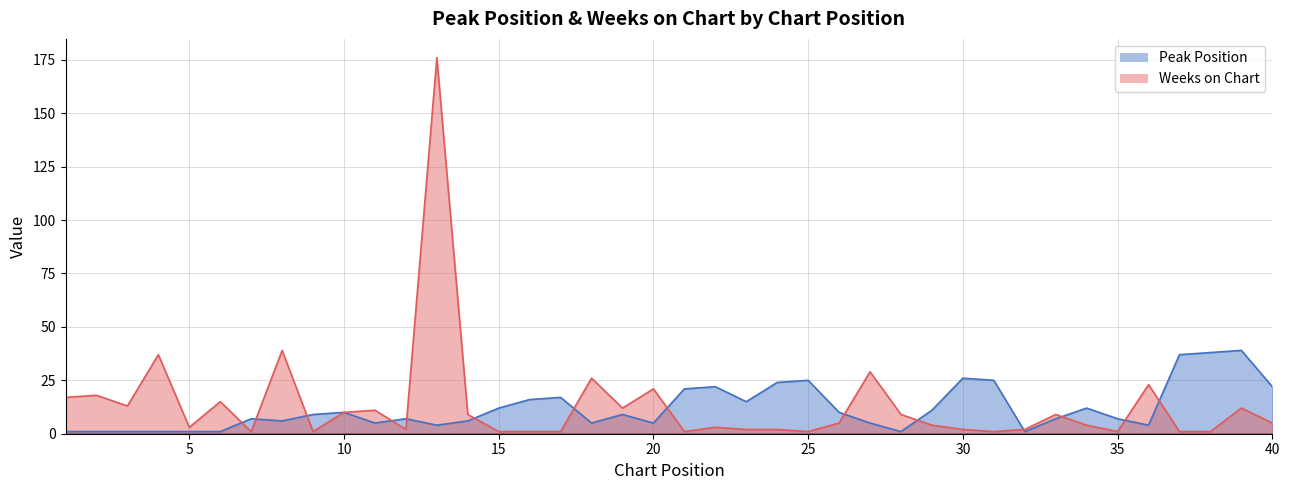

In Weeks on Chart, how many points are higher than both neighbors (excluding endpoints)?

13